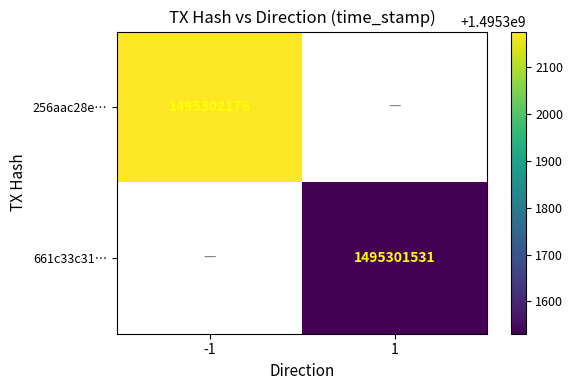

The value of 661c33c31125c2e474a2e5d37a8148b7d1971a5 at direction_-1 is -521301641. True or false?

False